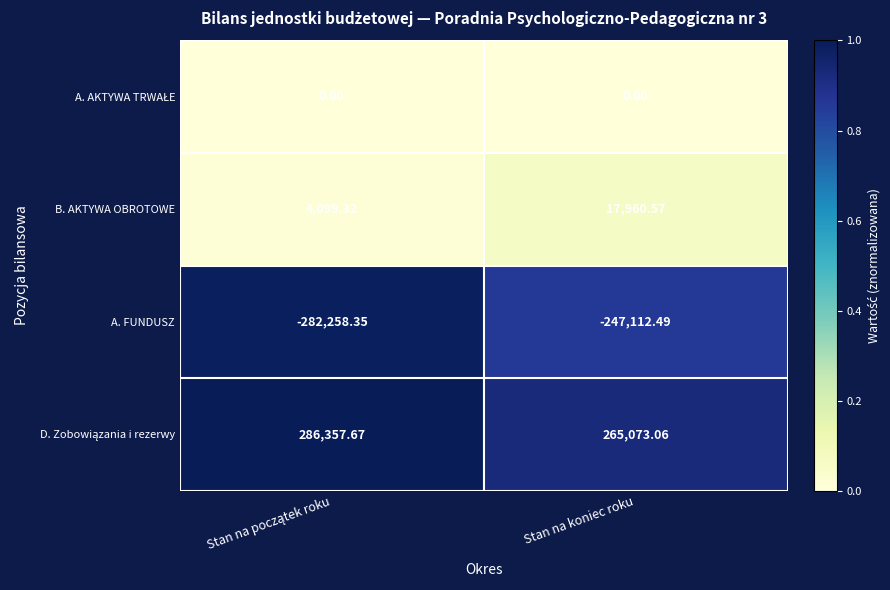

At which category is the sum across all series the highest?

Stan na koniec roku